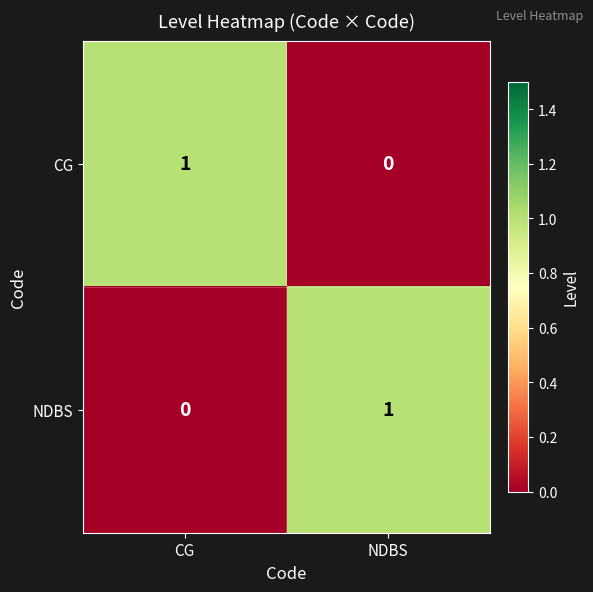

Where is CG nearest to the value 0?

NDBS